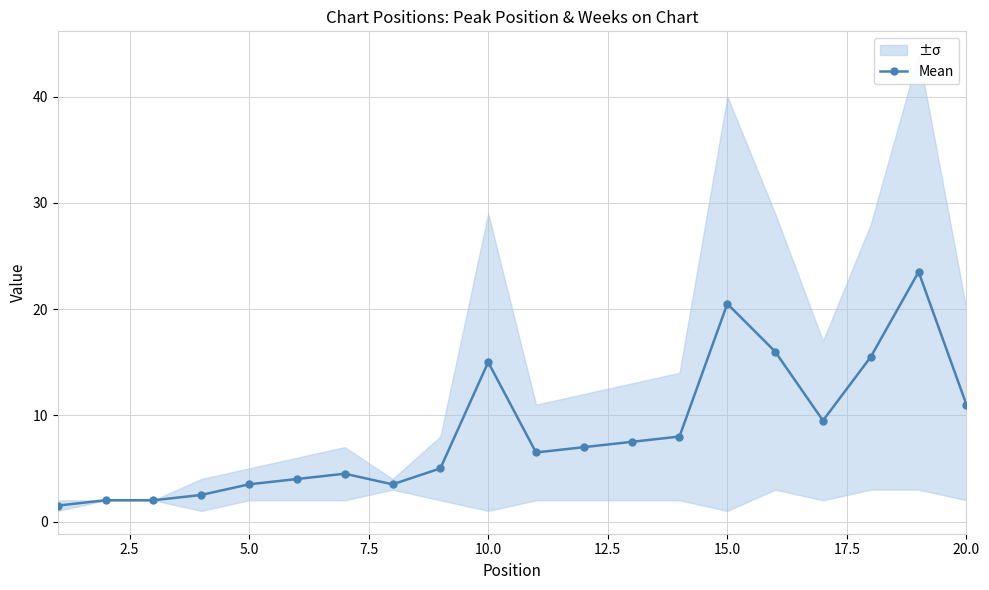

What is the minimum value for Mean?

1.5